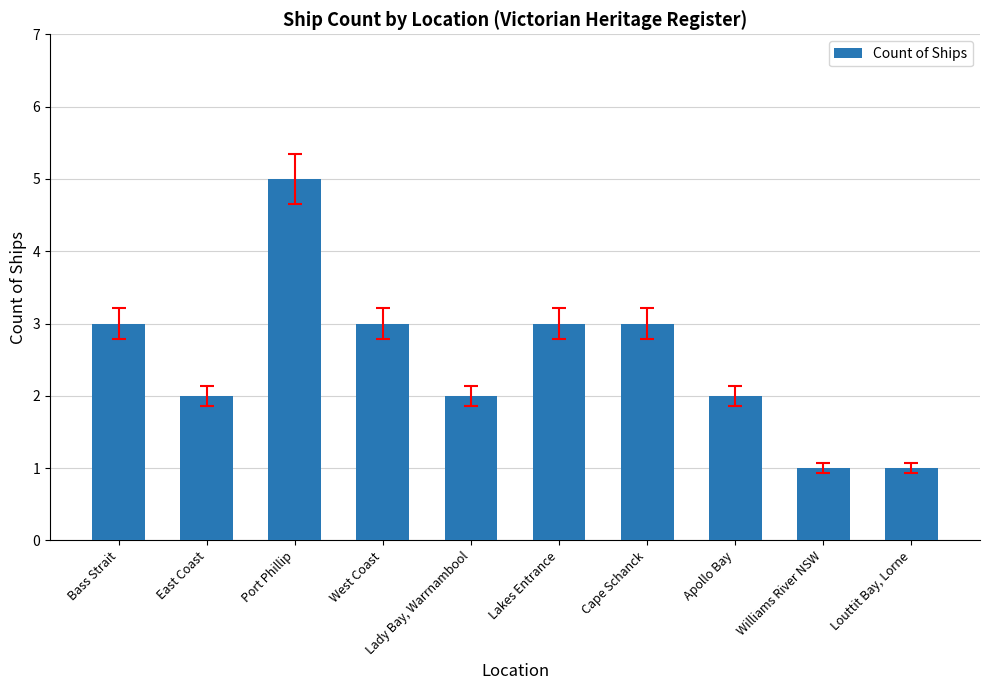

The chart shows a value of 2 at Lady Bay, Warrnambool. True or false?

True